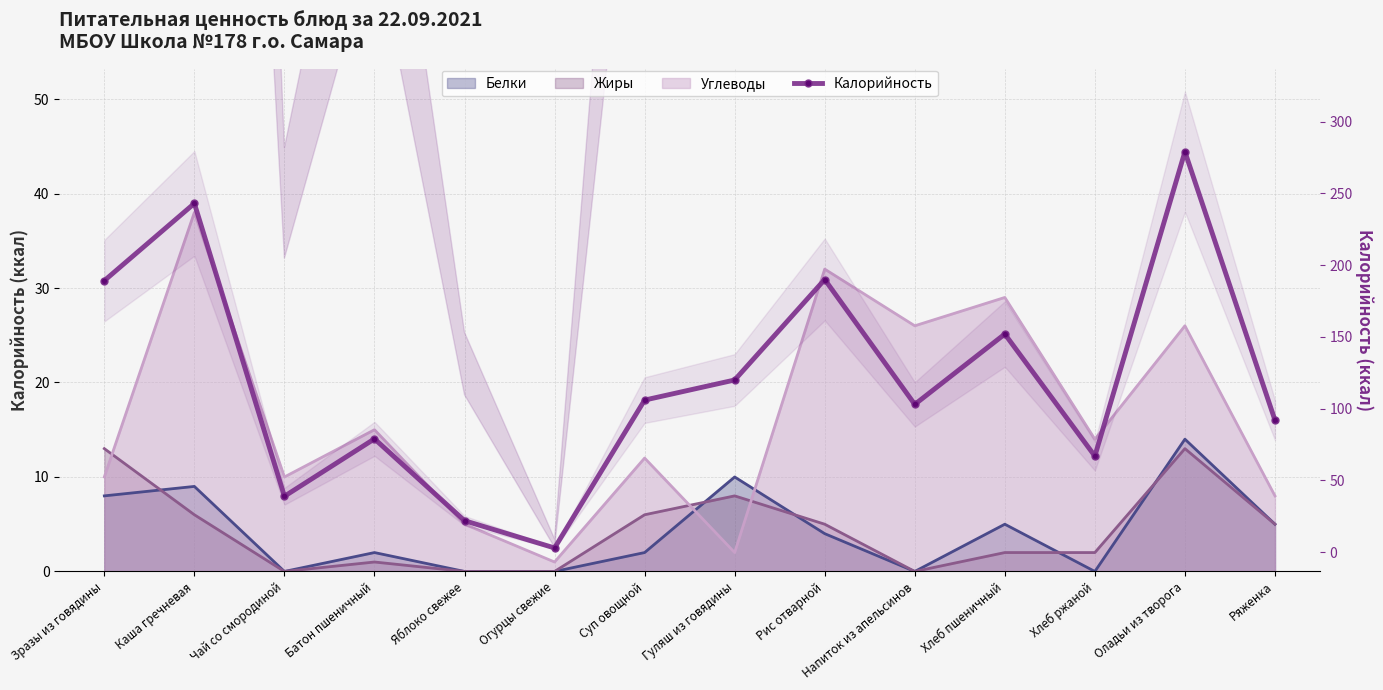

Does the chart have visible grid lines?

Yes